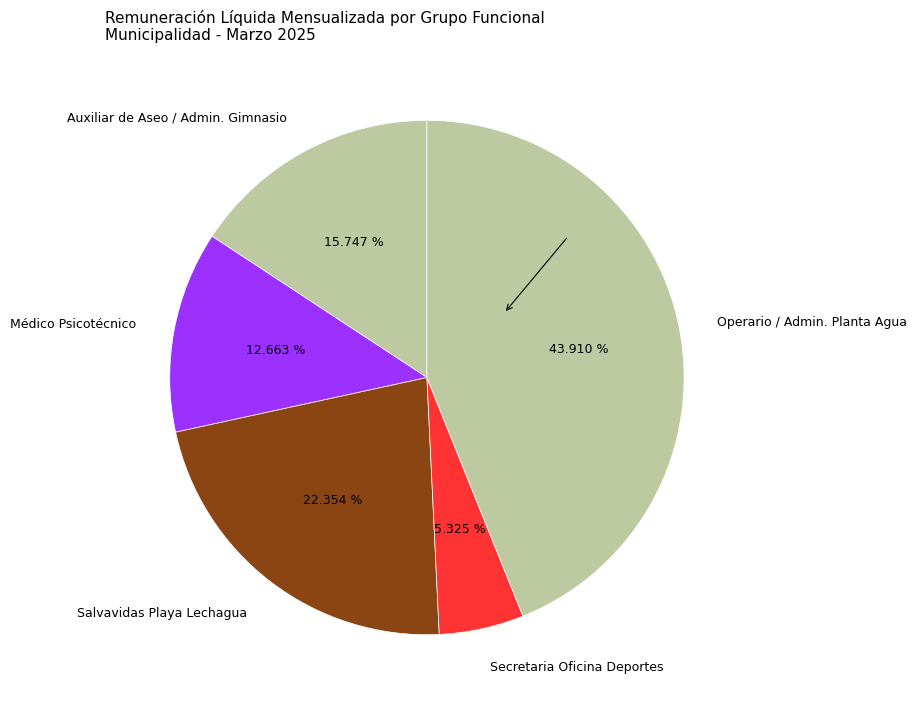

What is the largest slice in the pie chart?

Operario / Admin. Planta Agua